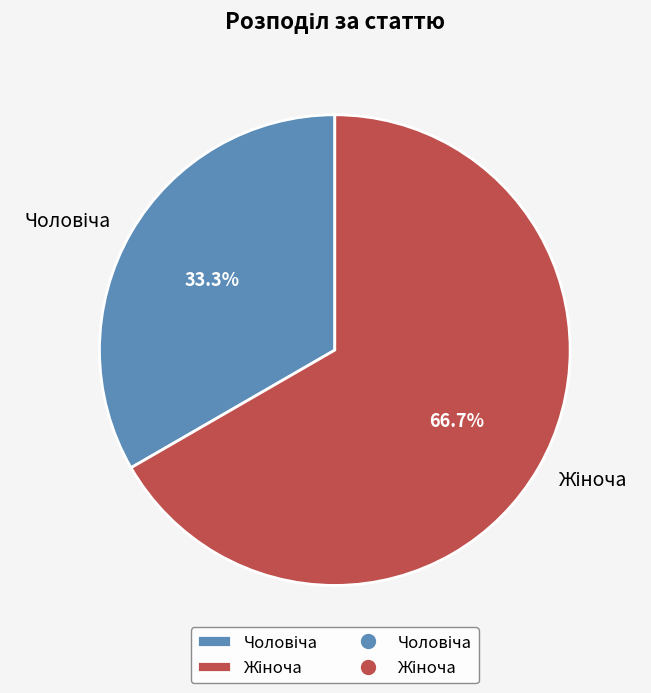

Is there a majority slice in this chart?

Yes